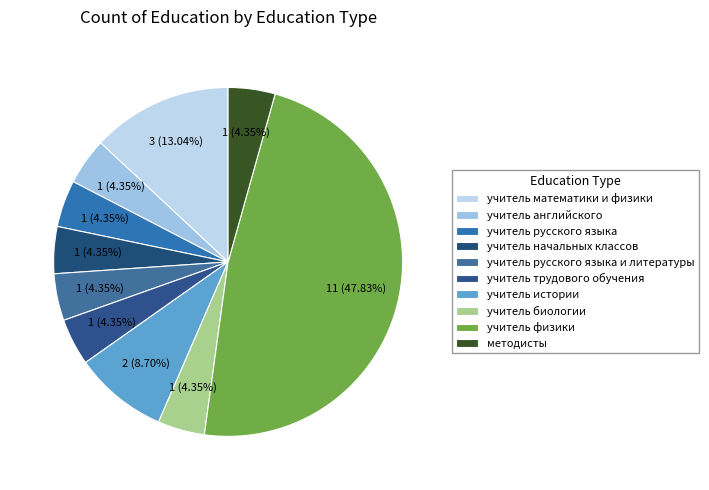

Is it true that учитель трудового обучения is 1% of the pie?

False